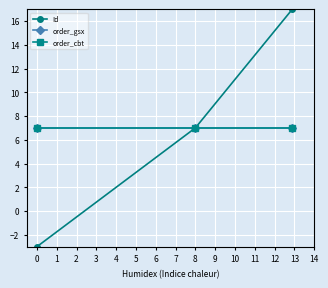

At how many categories does at least one series exceed -1?

3